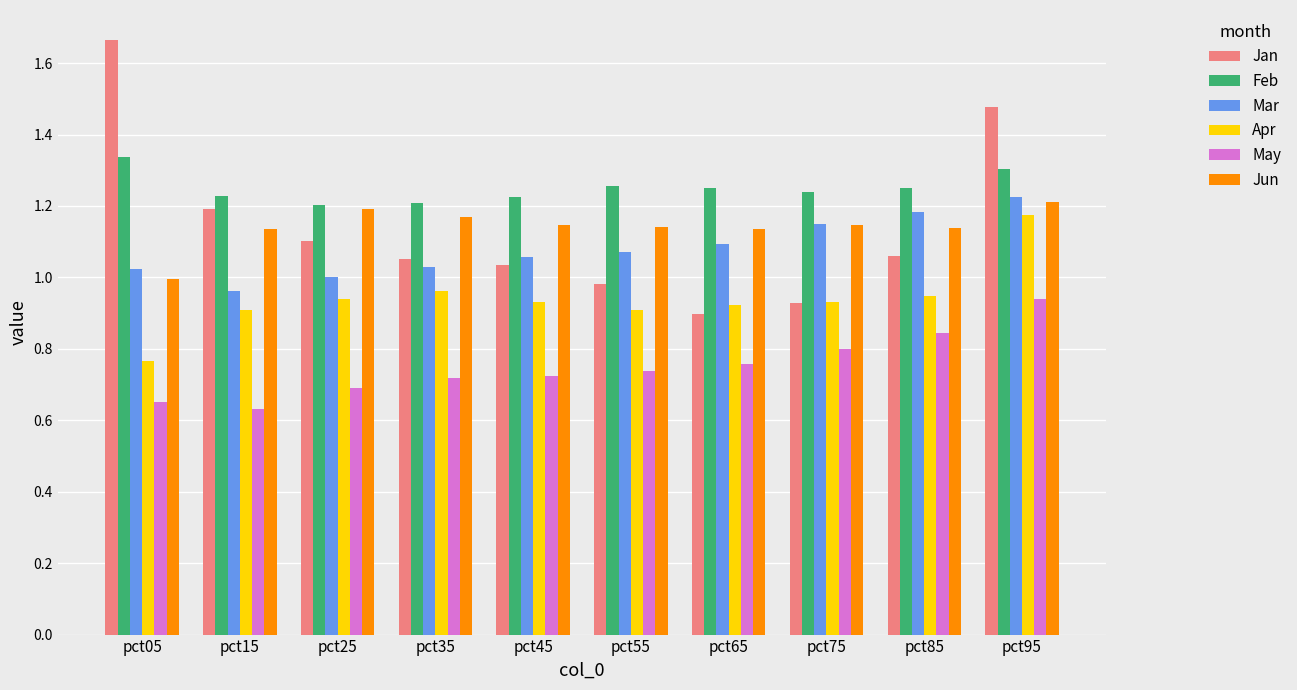

Count the Feb values in the range 1 to 2.

10